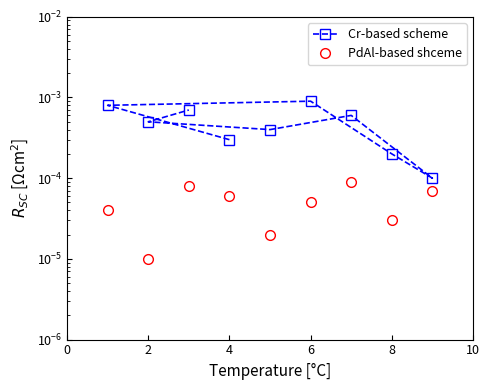

True or false: Cr-based scheme and PdAl-based shceme cross at least once.

False